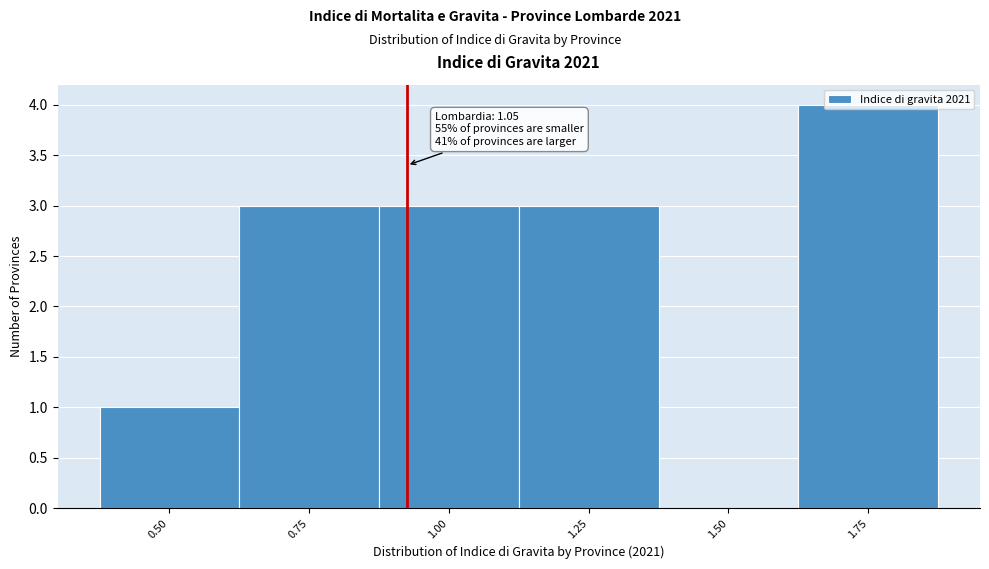

What is the greatest value displayed?

4